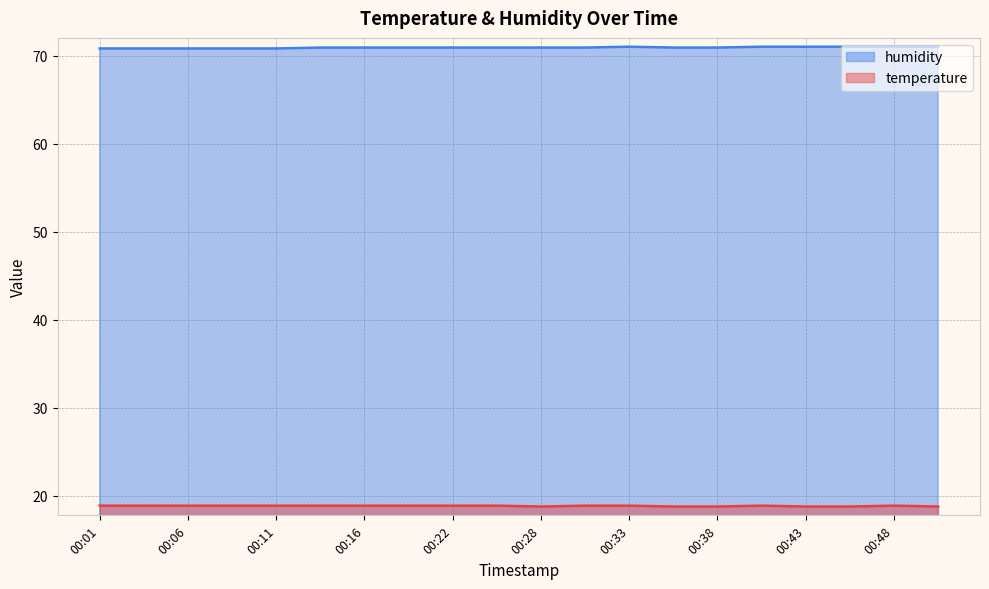

Which series changed the most between 00:14 and 00:28?

temperature